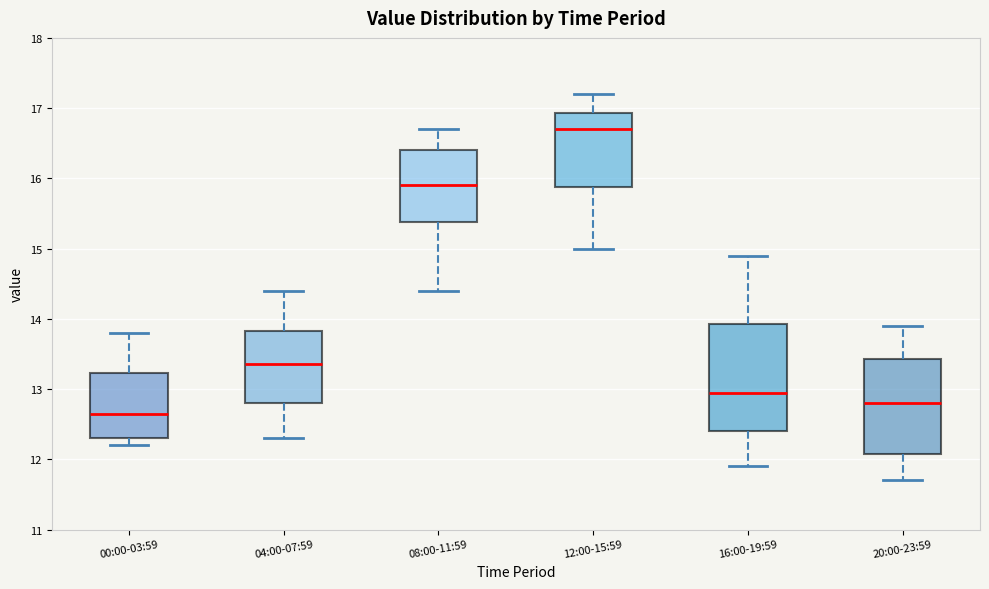

Reading left to right, transcribe this box plot: for each box, give where its median line is, the range the box spans, and where its two whiskers end, as read against the y-axis. The values are not printed on the chart, so give them approximately, as read against the axis.

00:00-03:59: median 12.7, box 12.3 to 13.2, whiskers 12.2 to 13.8
04:00-07:59: median 13.4, box 12.8 to 13.8, whiskers 12.3 to 14.4
08:00-11:59: median 15.9, box 15.4 to 16.4, whiskers 14.4 to 16.7
12:00-15:59: median 16.7, box 15.9 to 16.9, whiskers 15.0 to 17.2
16:00-19:59: median 13.0, box 12.4 to 13.9, whiskers 11.9 to 14.9
20:00-23:59: median 12.8, box 12.1 to 13.4, whiskers 11.7 to 13.9